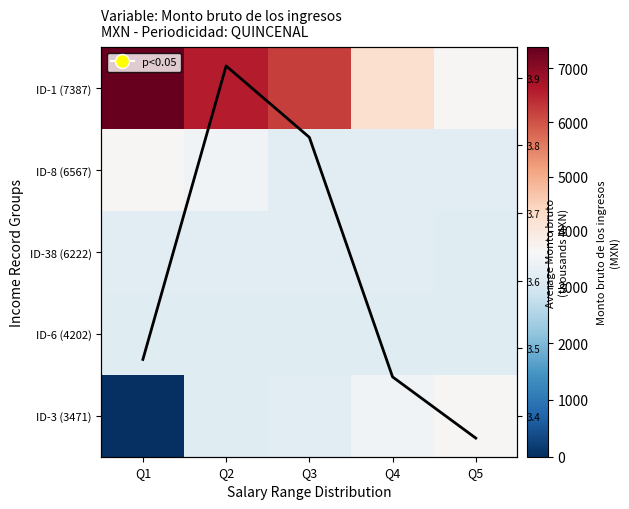

The ID-3 (3471) series shows 5232.7 at Q2. True or false?

False